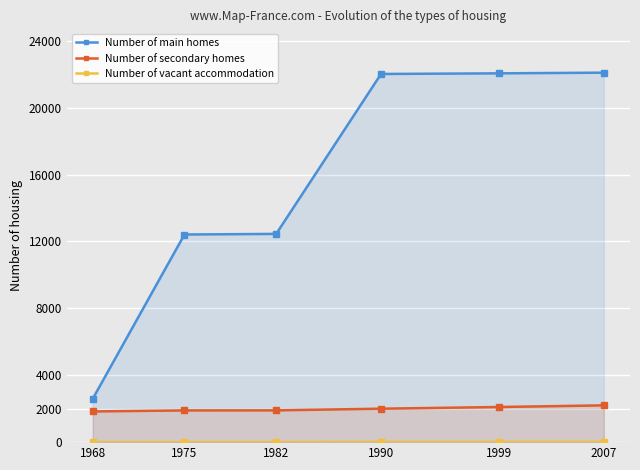

How many lines are shown in the chart?

3